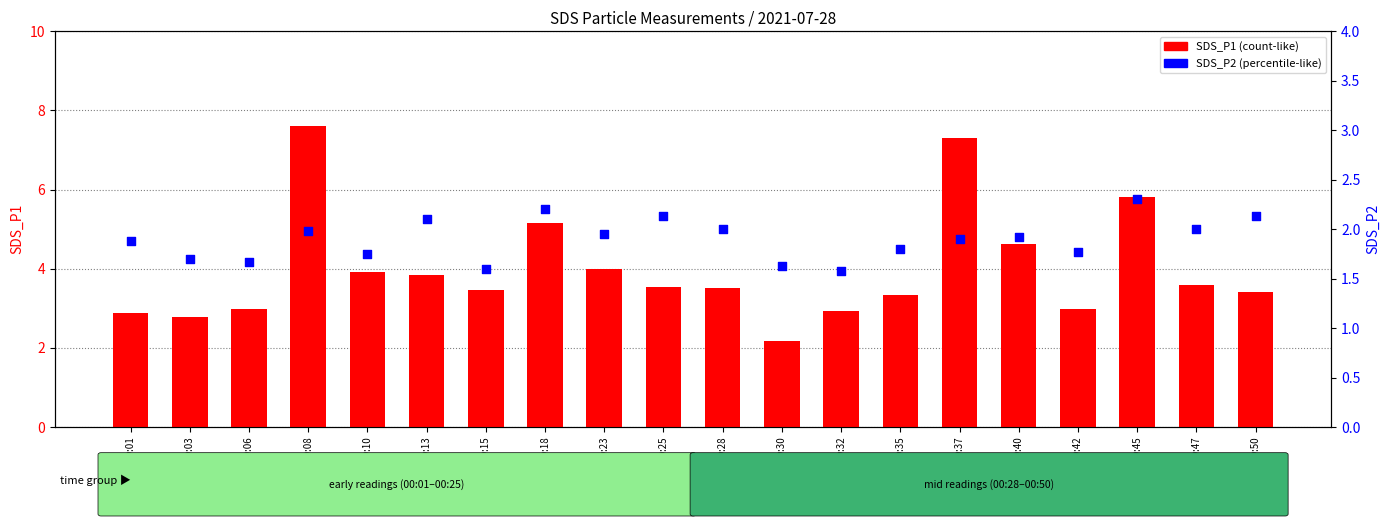

Which series has the widest spread of Y values?

SDS_P1